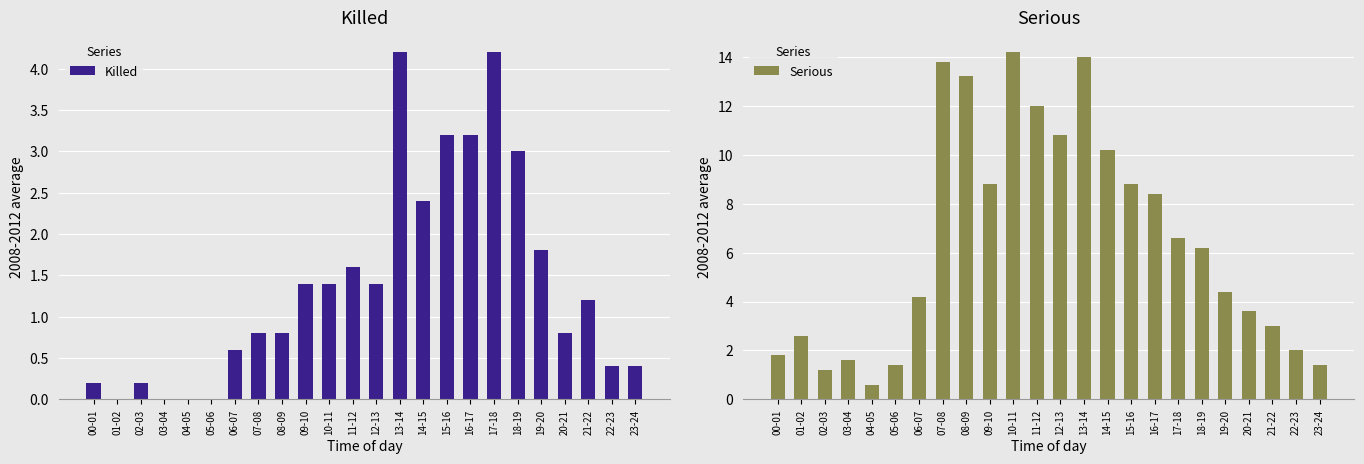

At 14-15, list the series in order from largest to smallest.

Serious, Killed